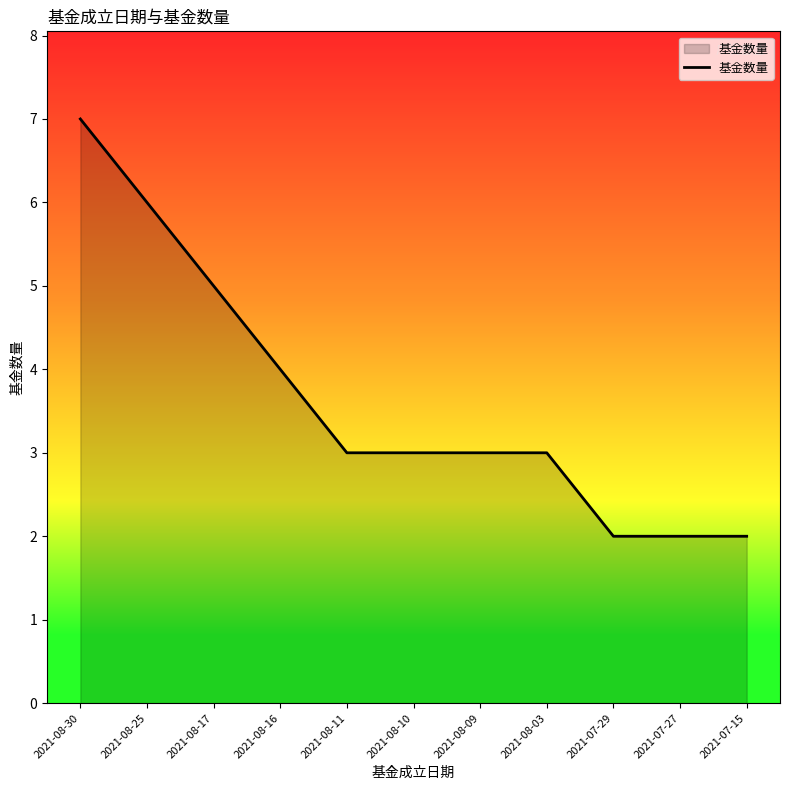

The value at 2021-07-29 is 1. True or false?

False